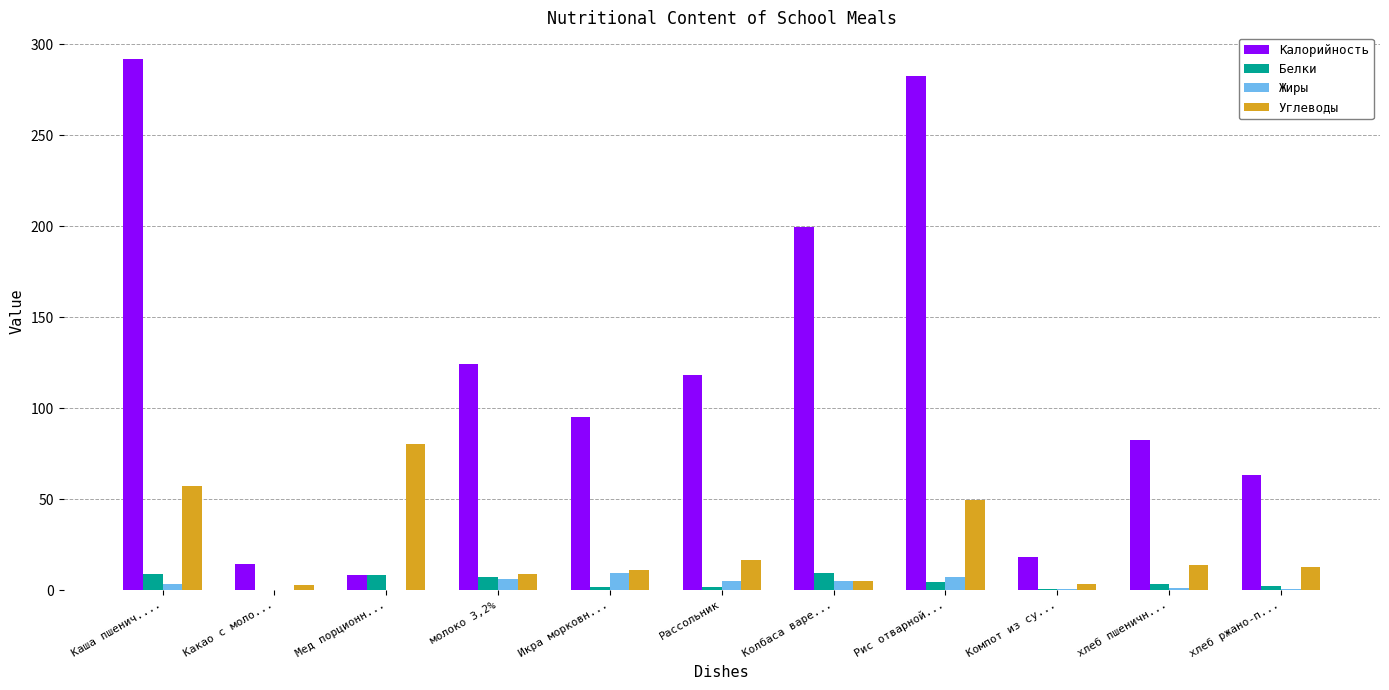

At which label does Углеводы first exceed 12?

Каша пшенич....